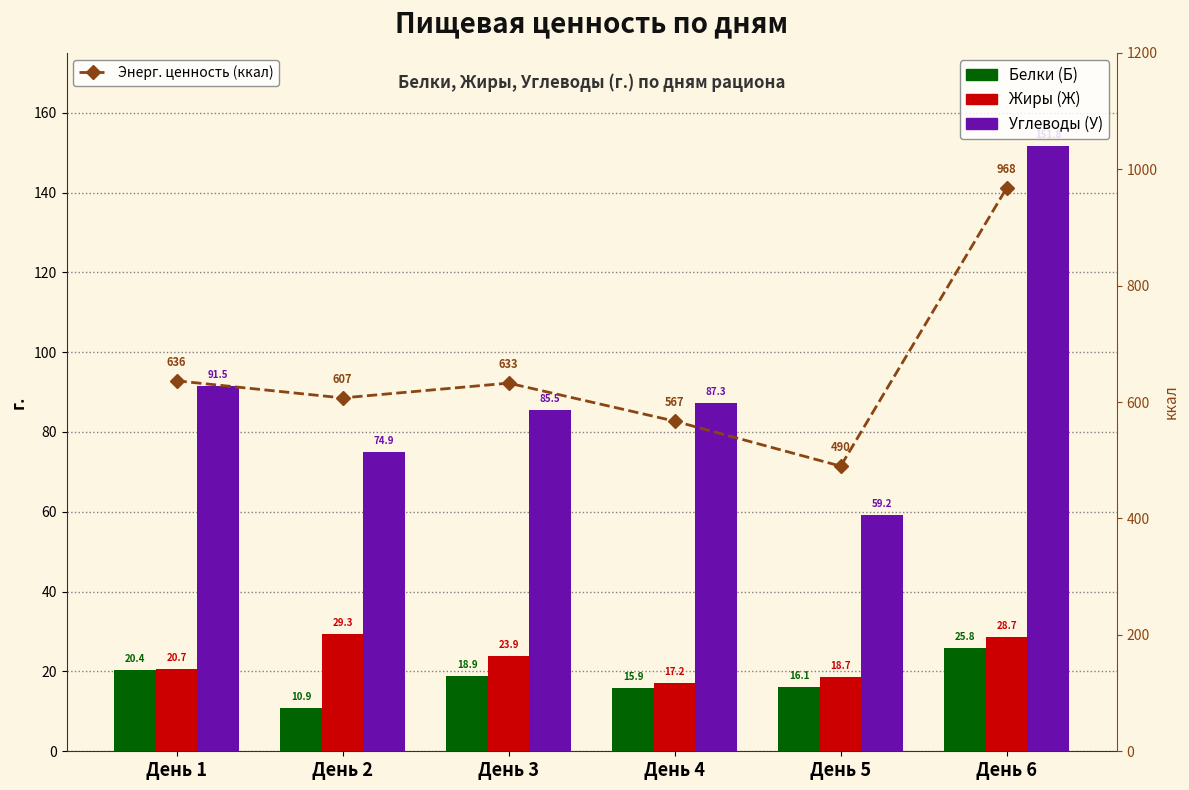

Reading left to right, extract all data points from this chart.

Белки (Б): День 1=20.4	День 2=10.9	День 3=18.9	День 4=15.9	День 5=16.1	День 6=25.8
Жиры (Ж): День 1=20.7	День 2=29.3	День 3=23.9	День 4=17.2	День 5=18.7	День 6=28.7
Углеводы (У): День 1=91.5	День 2=74.9	День 3=85.5	День 4=87.3	День 5=59.2	День 6=151.8
Энерг. ценность (ккал): День 1=636.5	День 2=607.1	День 3=632.5	День 4=567.2	День 5=489.9	День 6=968.0